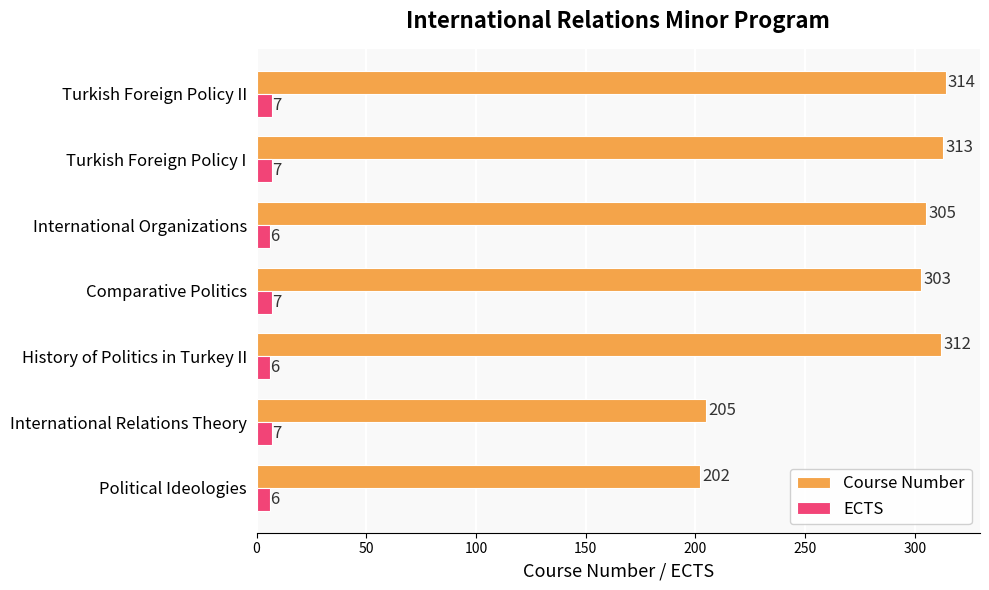

Is it true that Course Number equals 202 at Political Ideologies?

True